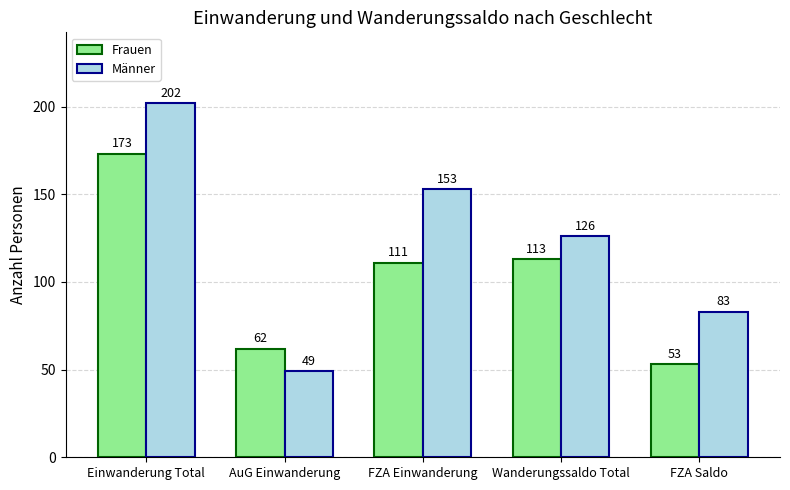

What is the difference between the maximum and second lowest values in the Frauen series?

111